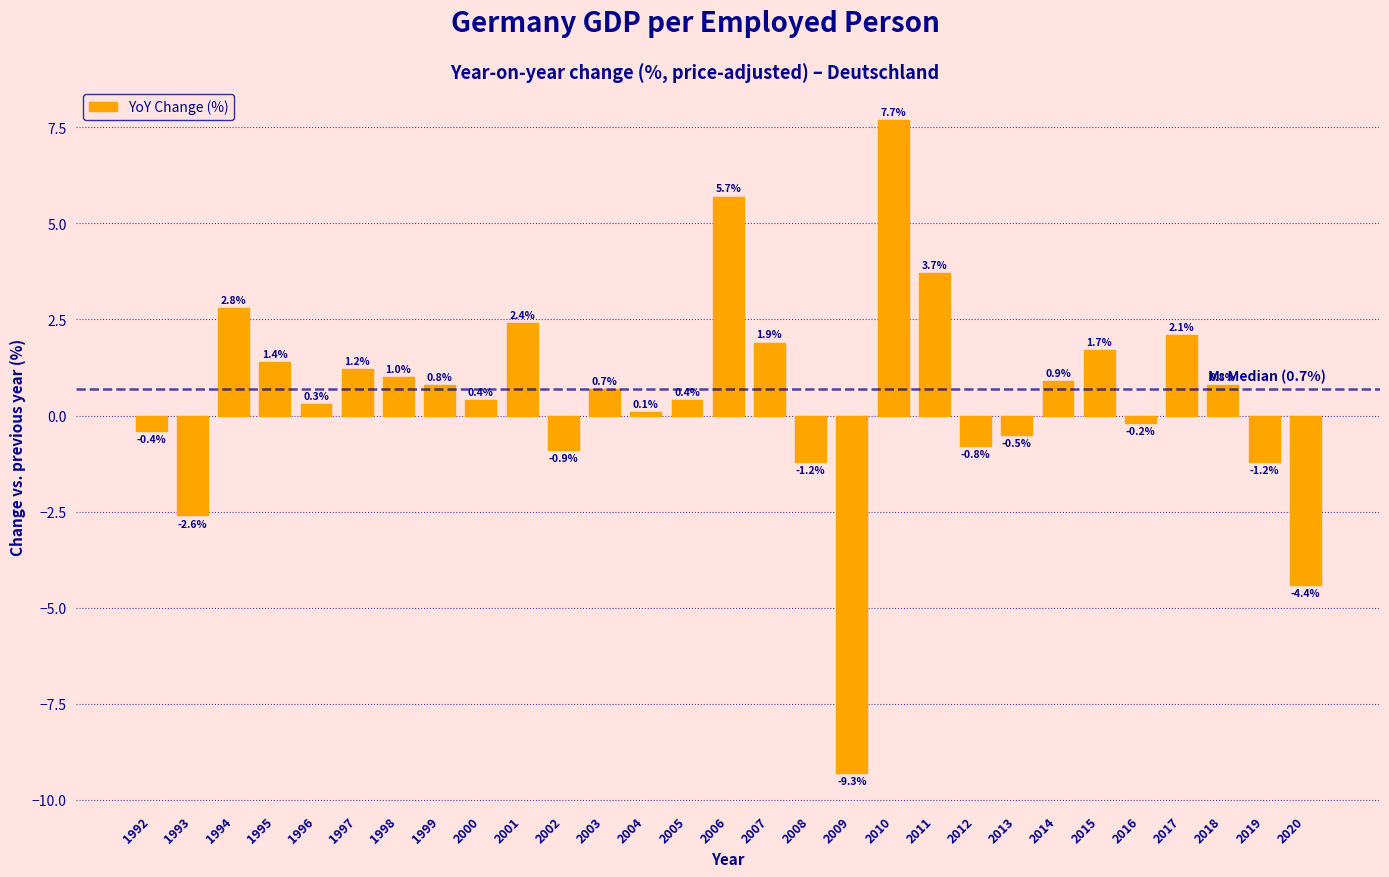

Reading left to right, extract all data points from this chart.

-0.4	-2.6	2.8	1.4	0.3	1.2	1.0	0.8	0.4	2.4	-0.9	0.7	0.1	0.4	5.7	1.9	-1.2	-9.3	7.7	3.7	-0.8	-0.5	0.9	1.7	-0.2	2.1	0.8	-1.2	-4.4